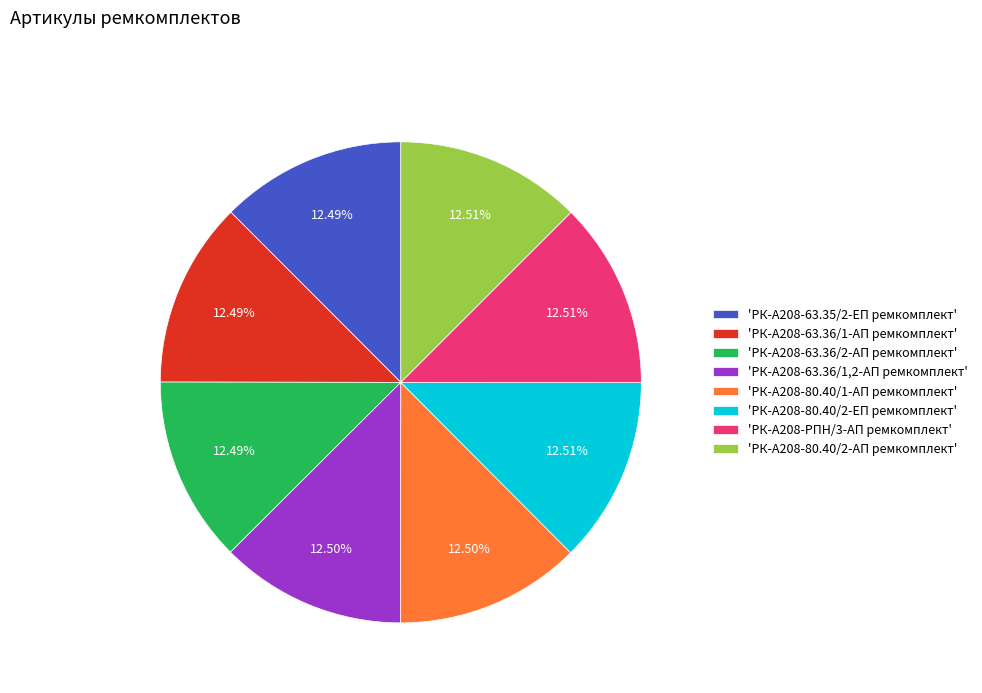

How many slices are in this pie chart?

8